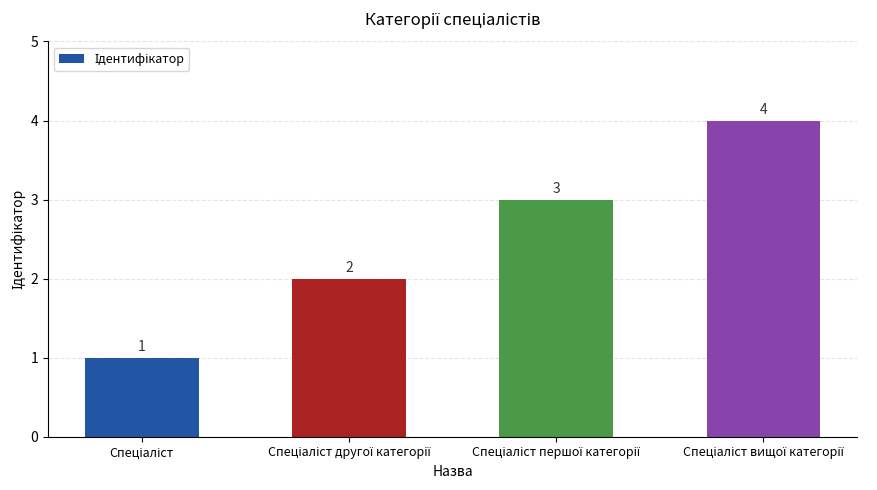

Count the values in the range 2 to 4.

3